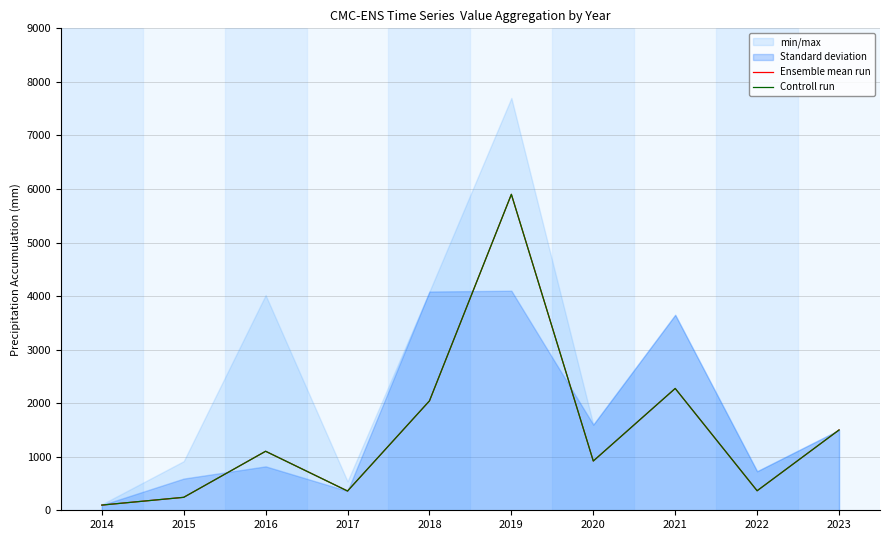

How many values in the Ensemble mean run series exceed 1102?

4